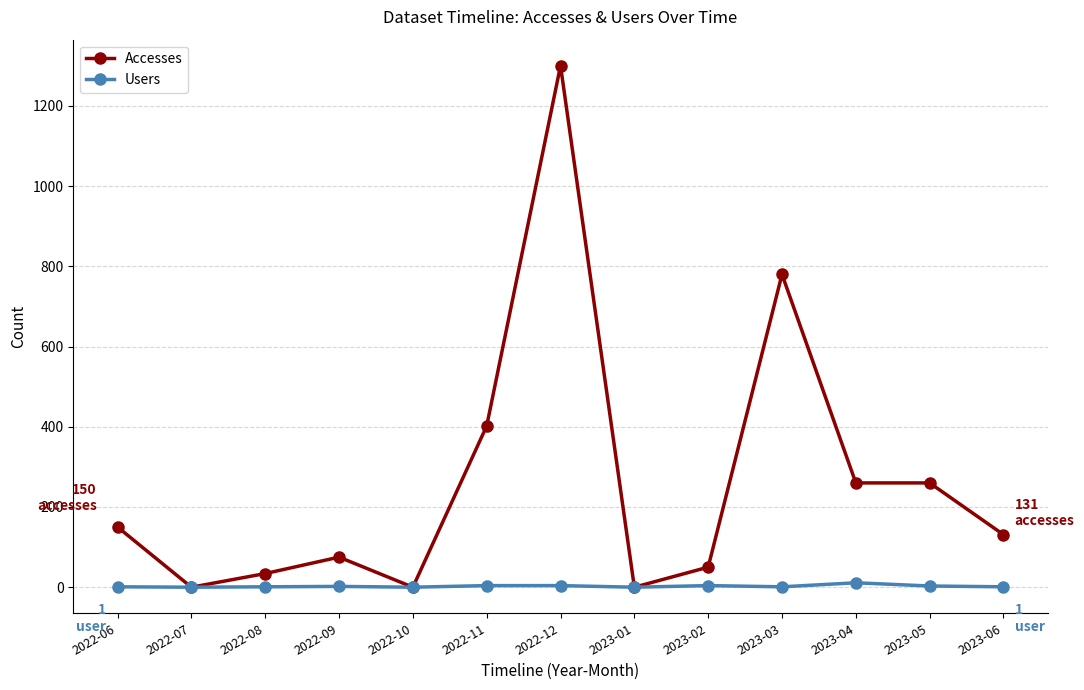

What is the label of the 10th point from the right?

2022-09